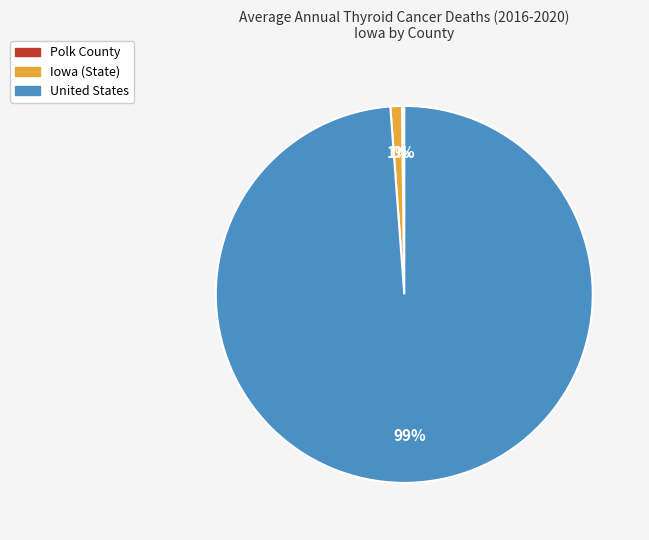

Is it true that Iowa (State) is 1% of the pie?

True